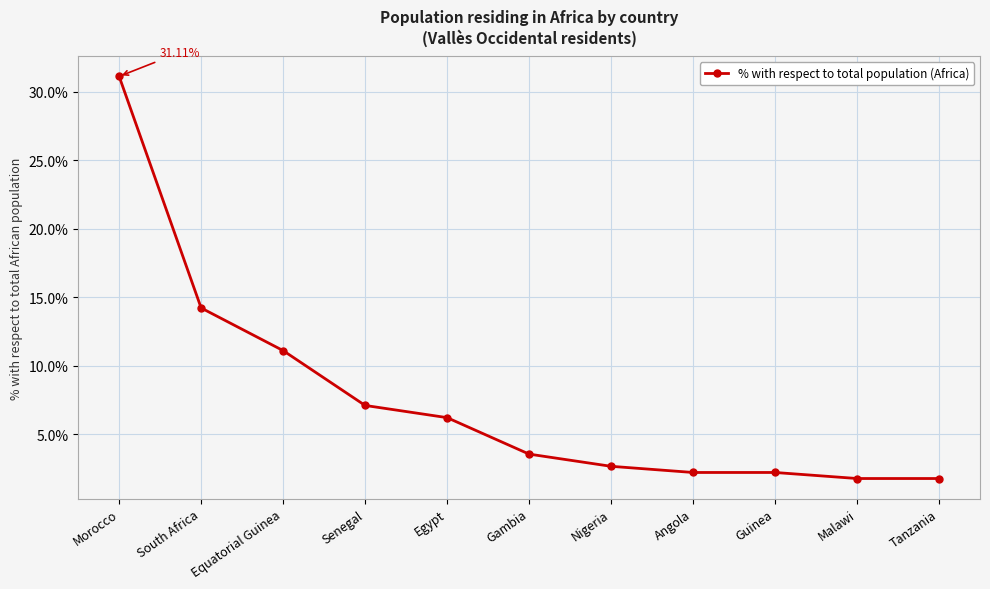

Where does the data first go above 3?

Morocco